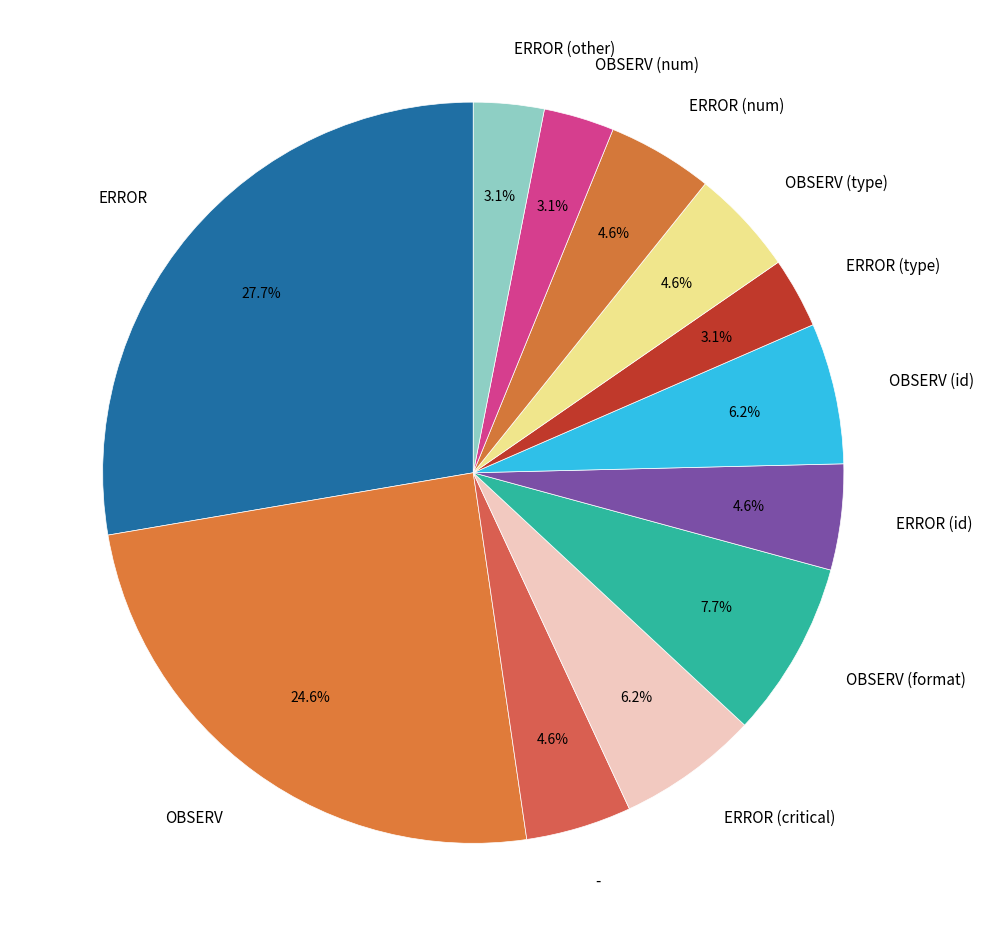

To the nearest percent, what is the difference between the largest and smallest slice percentages?

25%